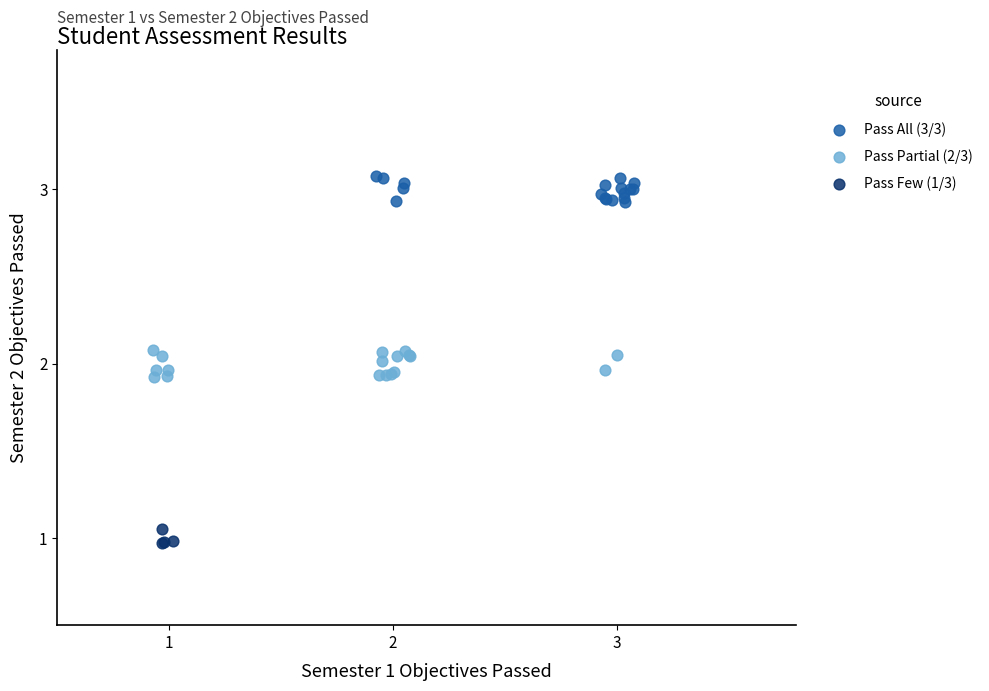

Which series contains the lowest Y value?

Pass Few (1/3)